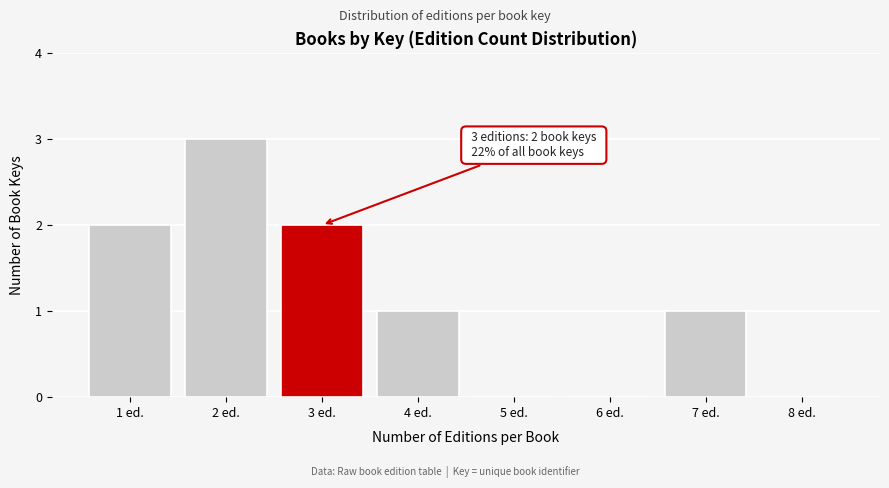

Reading left to right, transcribe all the data shown in this chart.

1 ed.=2	2 ed.=3	3 ed.=2	4 ed.=1	5 ed.=0	6 ed.=0	7 ed.=1	8 ed.=0